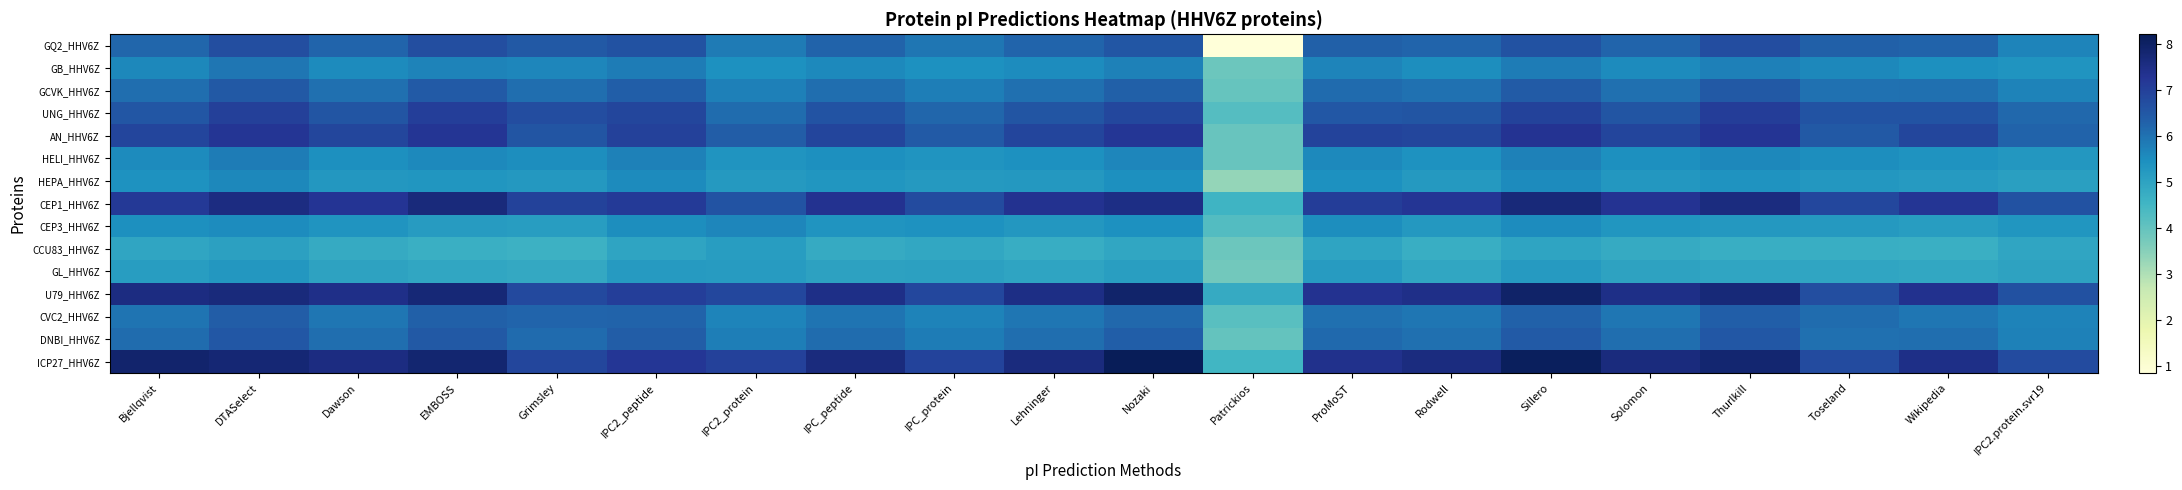

Which series has the largest range (max minus min)?

GQ2_HHV6Z